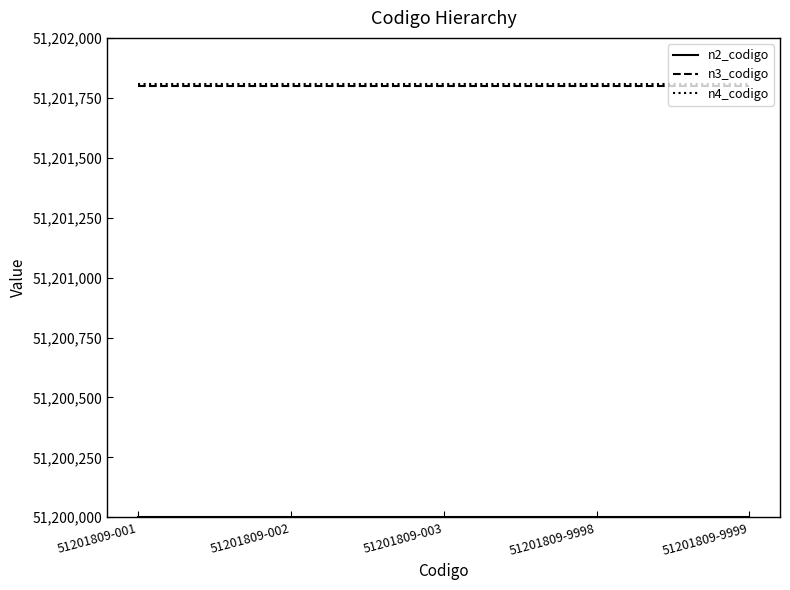

What is the greatest value displayed?

51201809